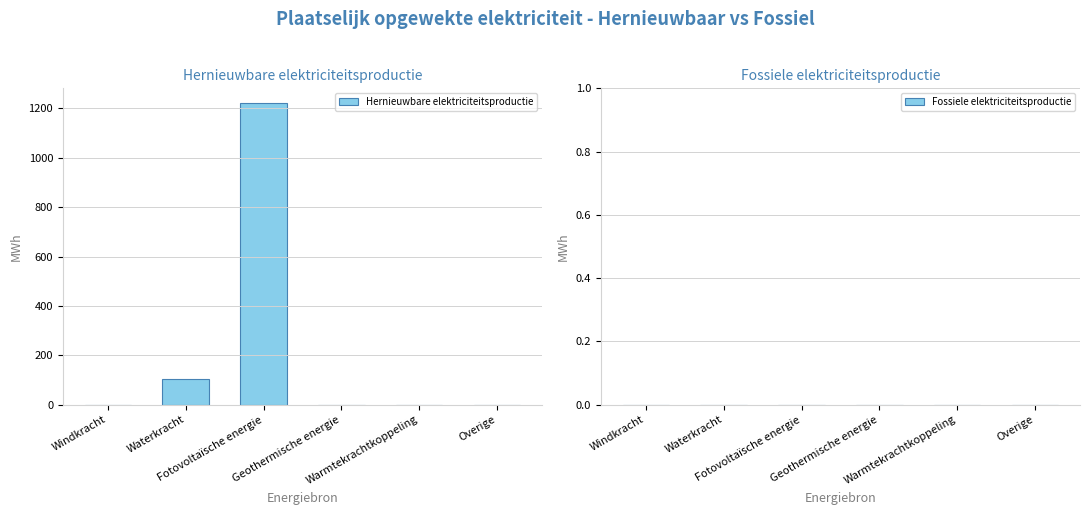

What is the maximum value shown in the chart?

1220.2